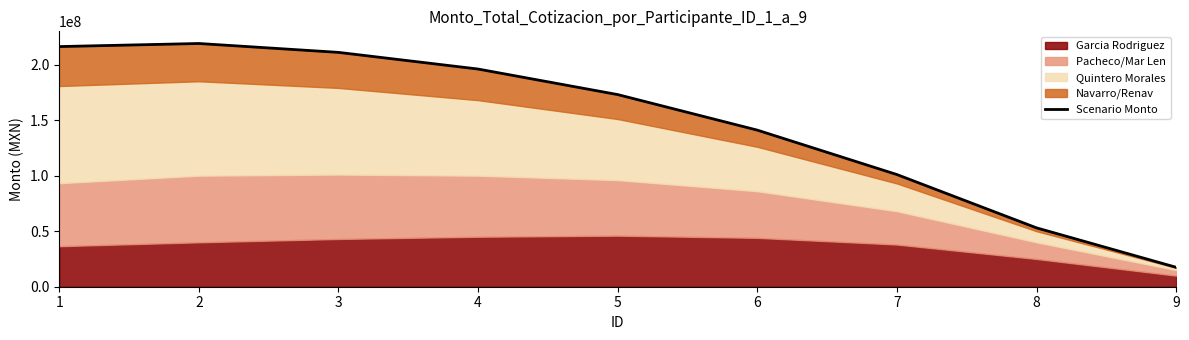

Rank the categories by value from highest to lowest.

2, 1, 3, 4, 5, 6, 7, 8, 9